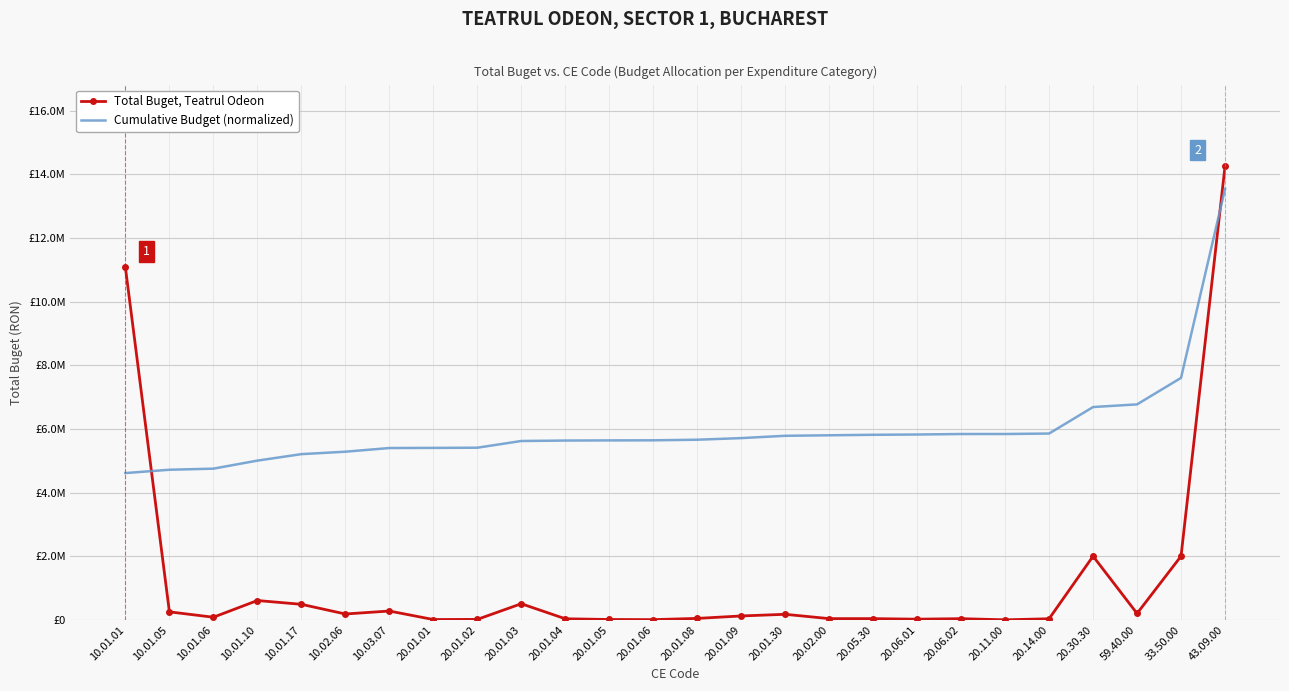

What are all the series names shown in the legend?

Total Buget, Teatrul Odeon, Cumulative Budget (normalized)